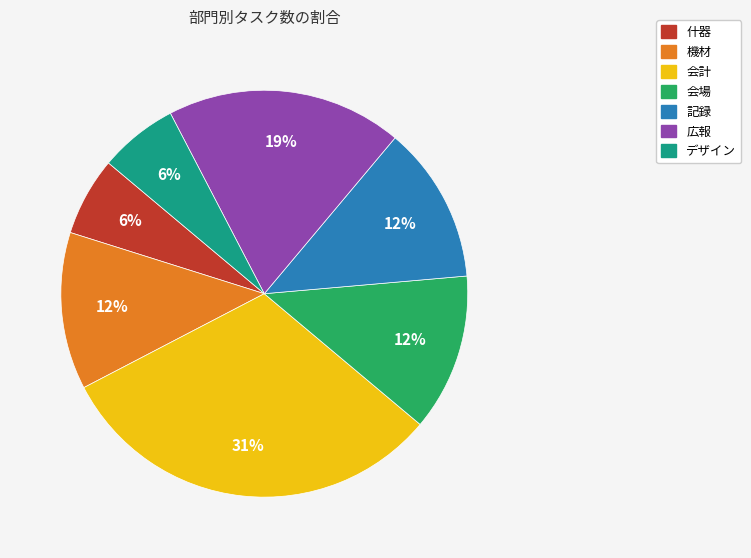

Do 会場 and 什器 together represent more than half of the pie?

No